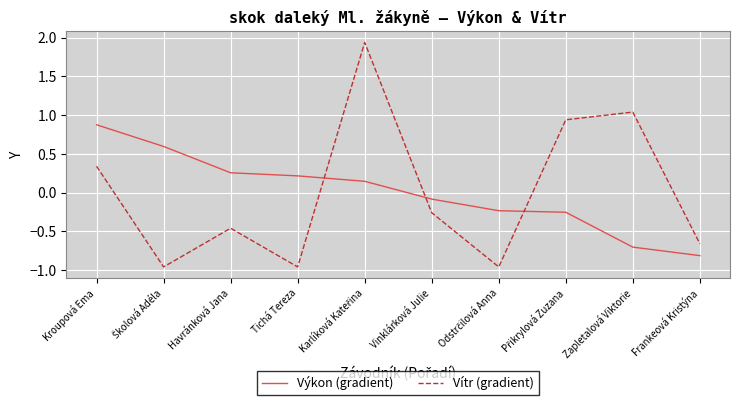

What is the difference between the maximum and minimum values in the Vítr (gradient) series?

2.9